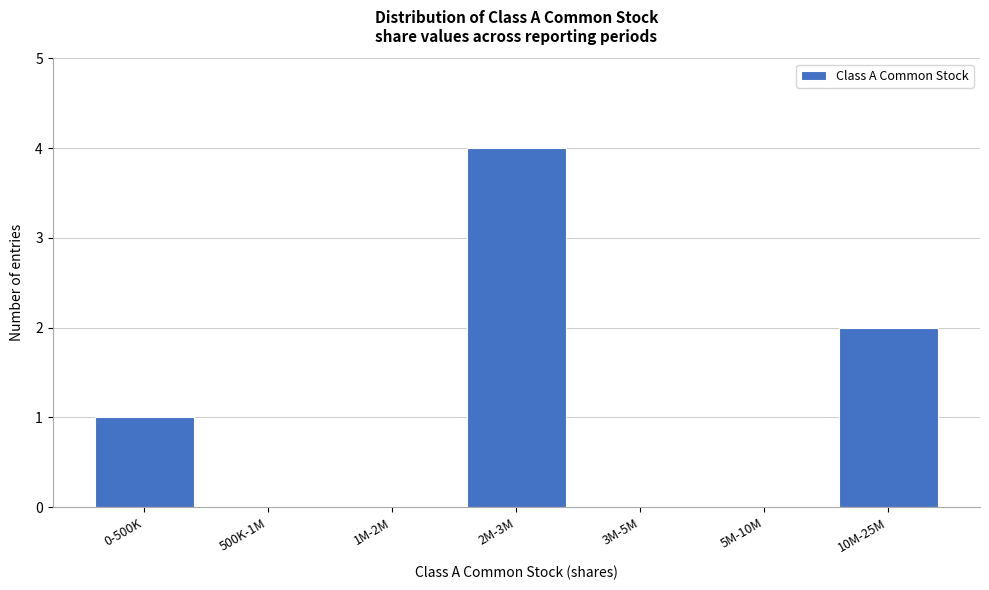

Reading right to left, list all the values displayed in this chart.

10M-25M=2	5M-10M=0	3M-5M=0	2M-3M=4	1M-2M=0	500K-1M=0	0-500K=1